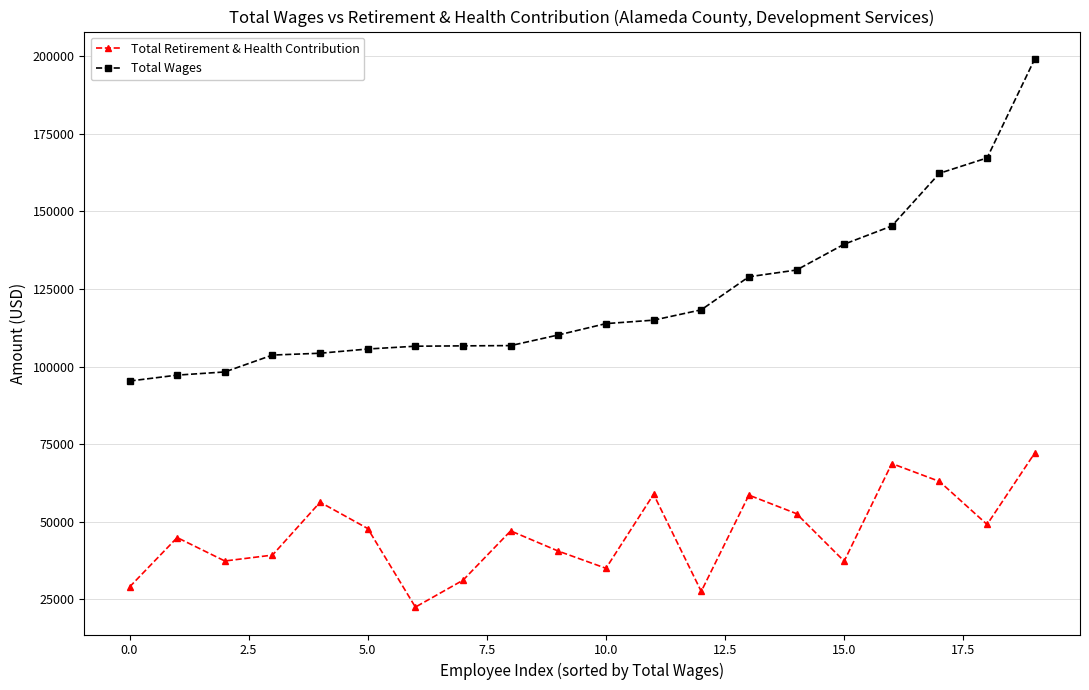

What is the smallest value displayed?

22417